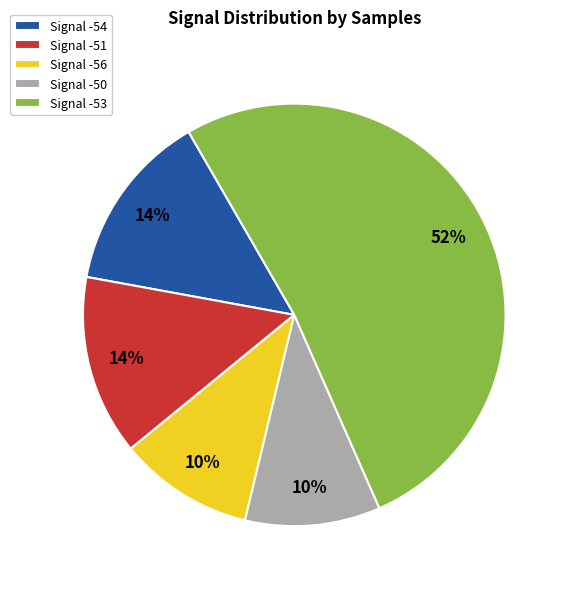

Does Signal -51 represent more than half of the total?

No